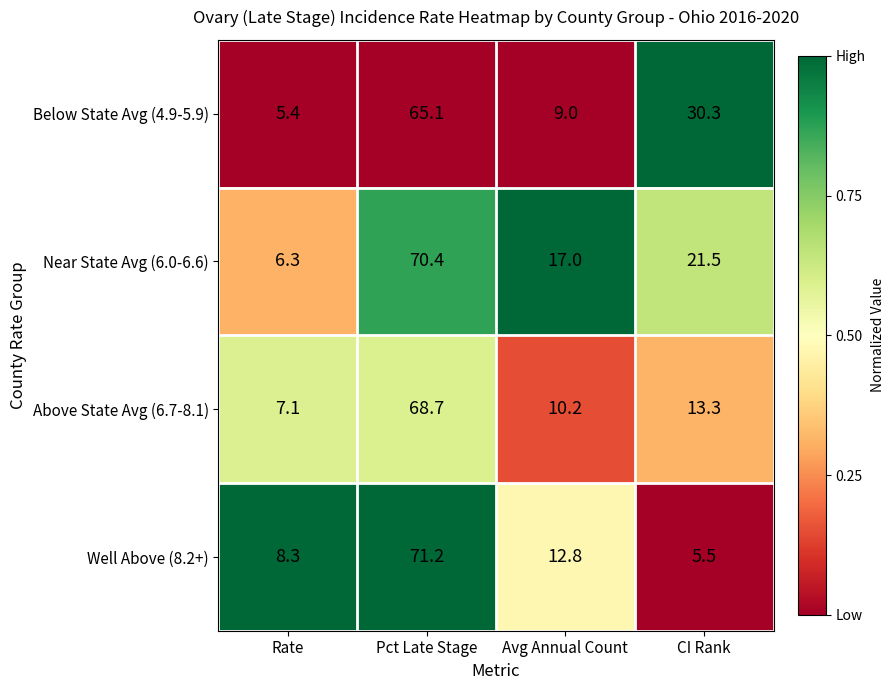

The value of Well Above (8.2+) at Avg Annual Count is 12.8. True or false?

True